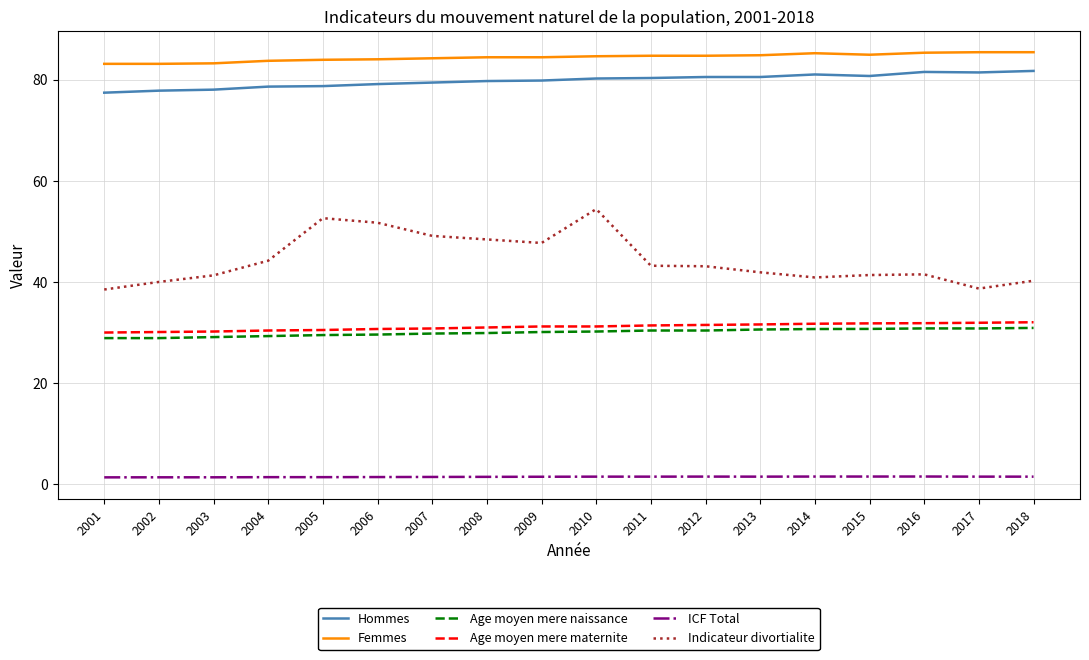

Is the value of Femmes at 2010 greater than the value of Age moyen mere maternite at 2018?

Yes